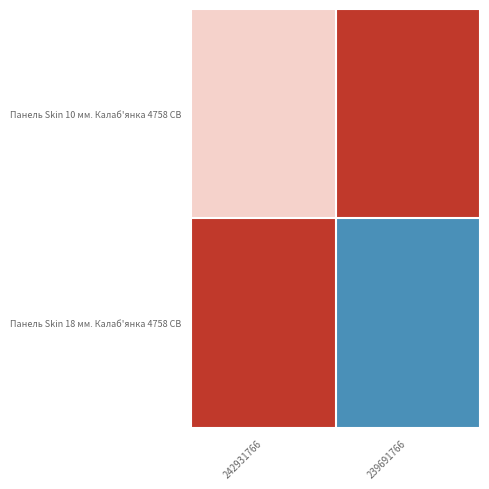

How many distinct data groups are displayed?

2